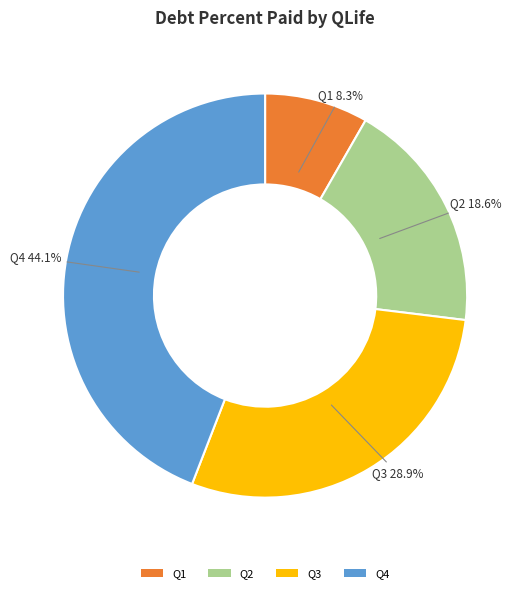

To the nearest percent, what portion does Q3 represent?

29%